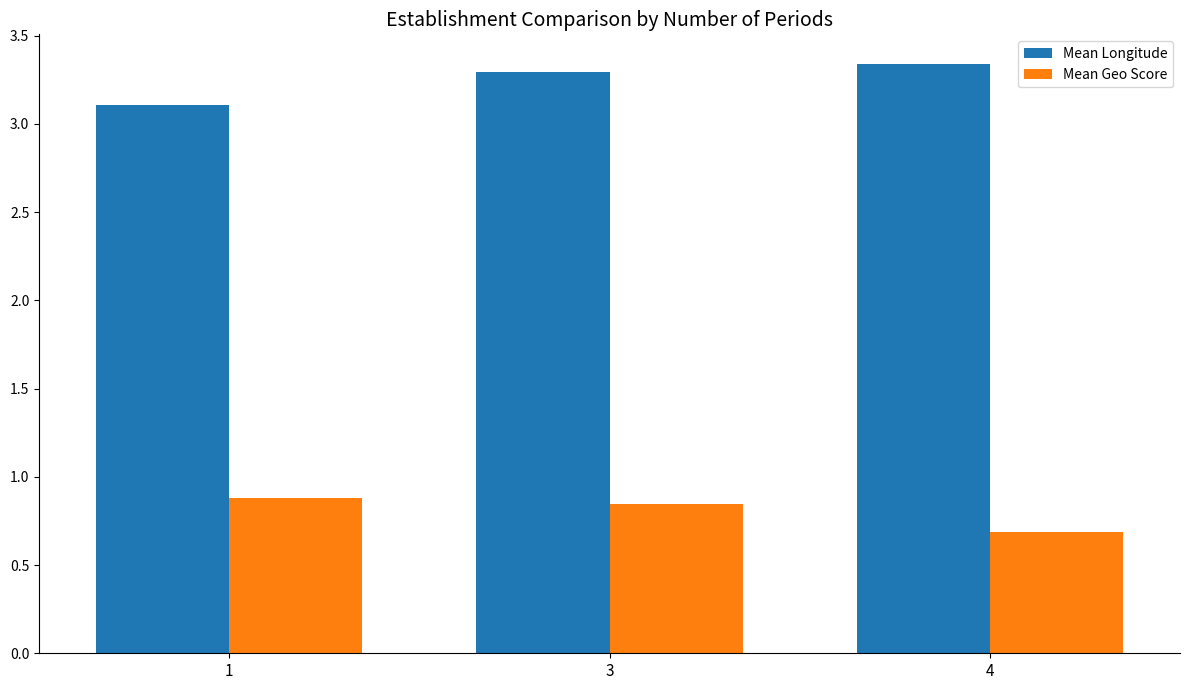

What is the difference between the second highest and minimum values in the Mean Longitude series?

0.2